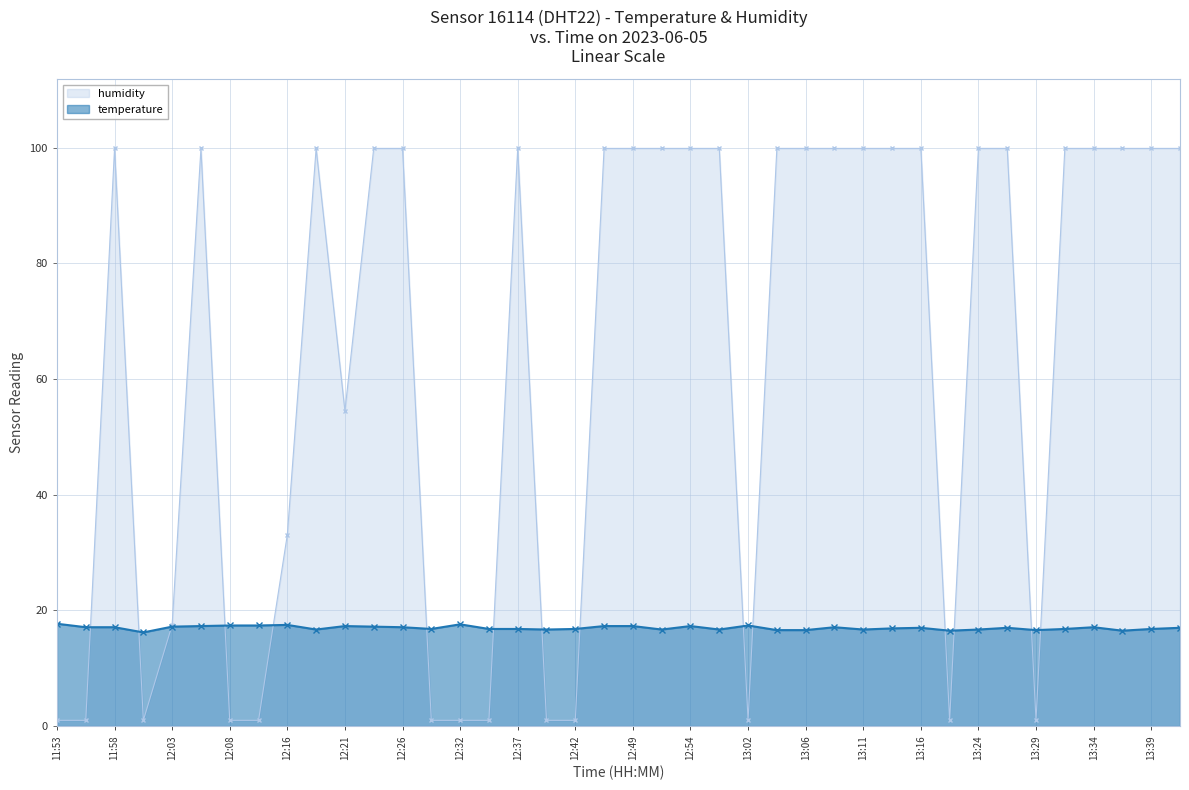

In humidity, how many points are lower than both neighbors (excluding endpoints)?

5